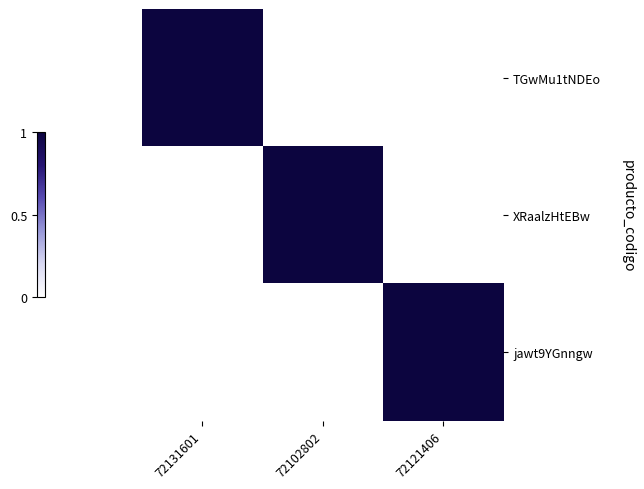

Rank the series at 72102802 from lowest to highest value.

TGwMu1tNDEo, jawt9YGnngw, XRaalzHtEBw